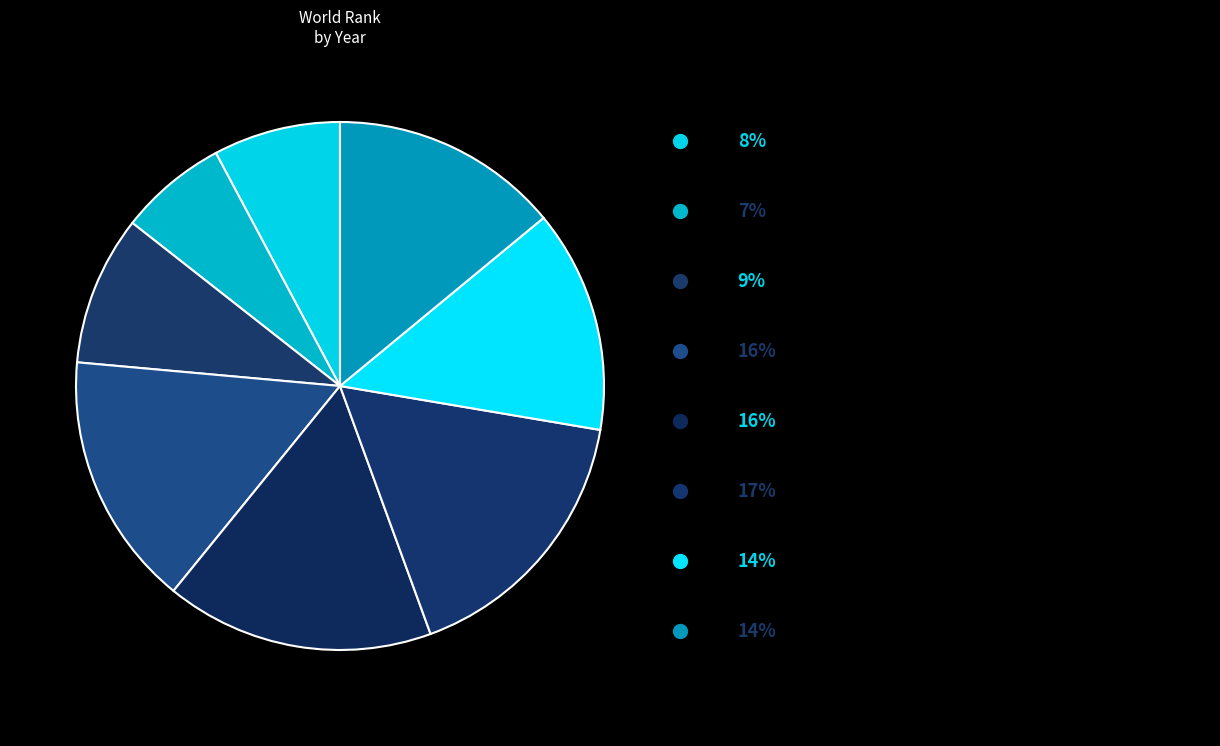

Rank the categories by value from lowest to highest.

2017, 2016, 2018, 2022, 2023, 2019, 2020, 2021